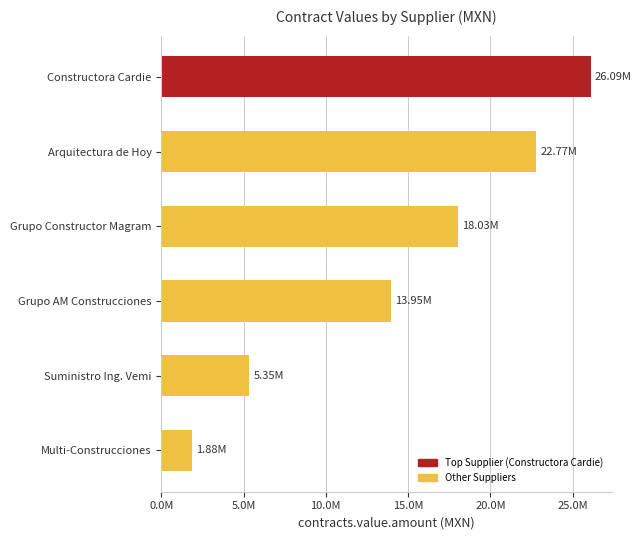

Does the chart contain any negative values?

No